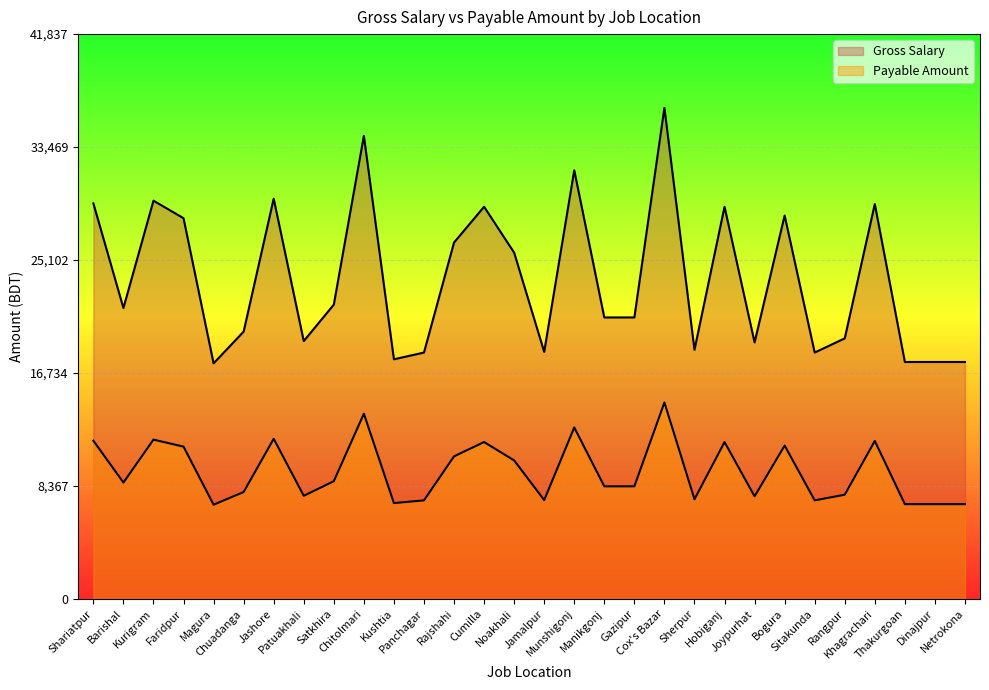

List the series in order of their peak value, lowest first.

Payable Amount, Gross Salary